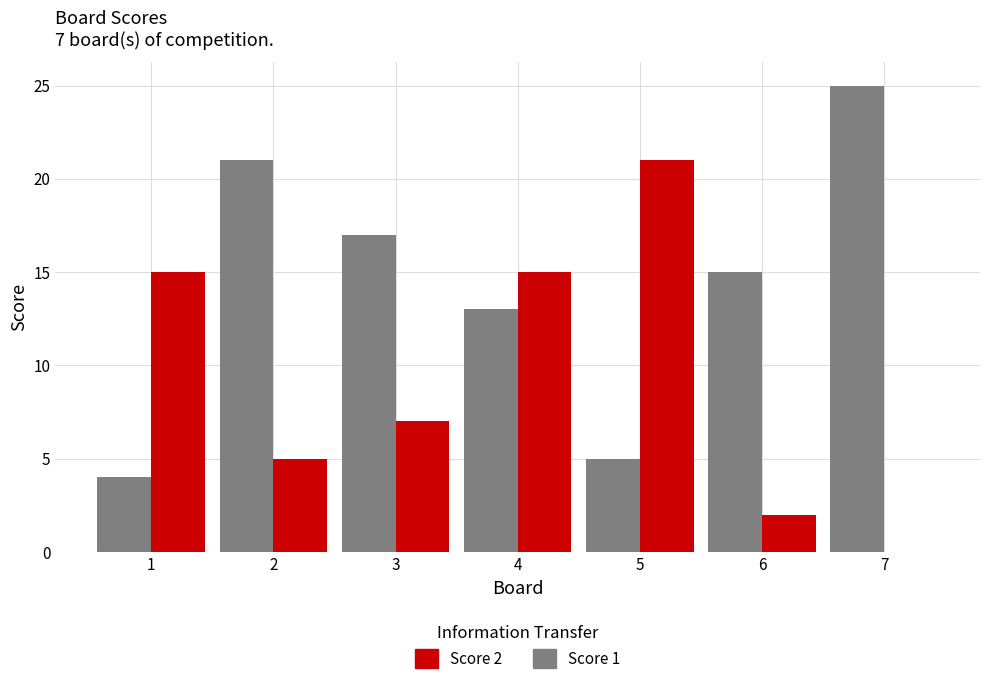

How many groups of bars are there?

7